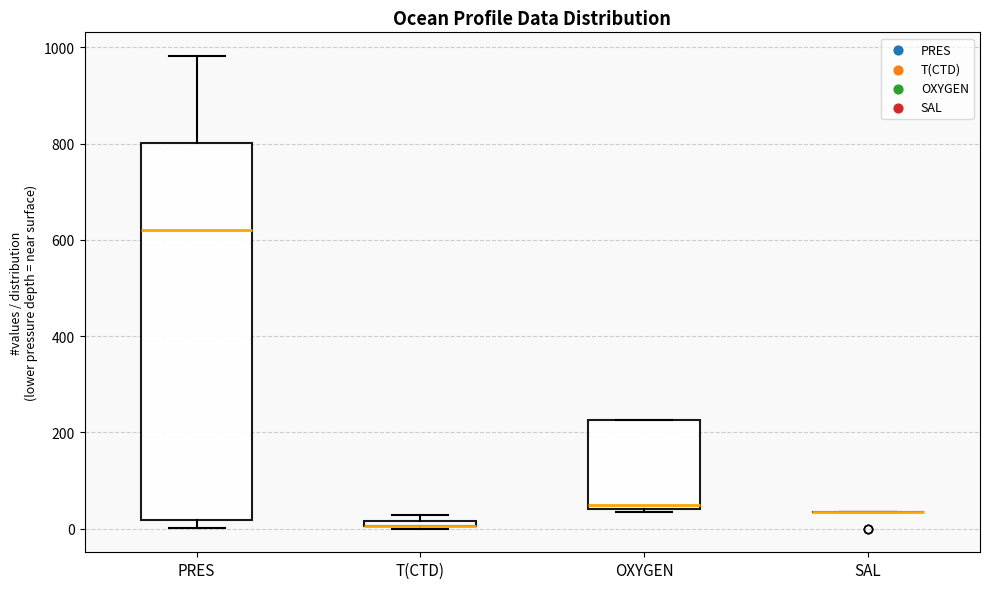

Where is the upper edge of the box for OXYGEN on the y-axis? The values are not printed on the chart, so give them approximately, as read against the axis.

220